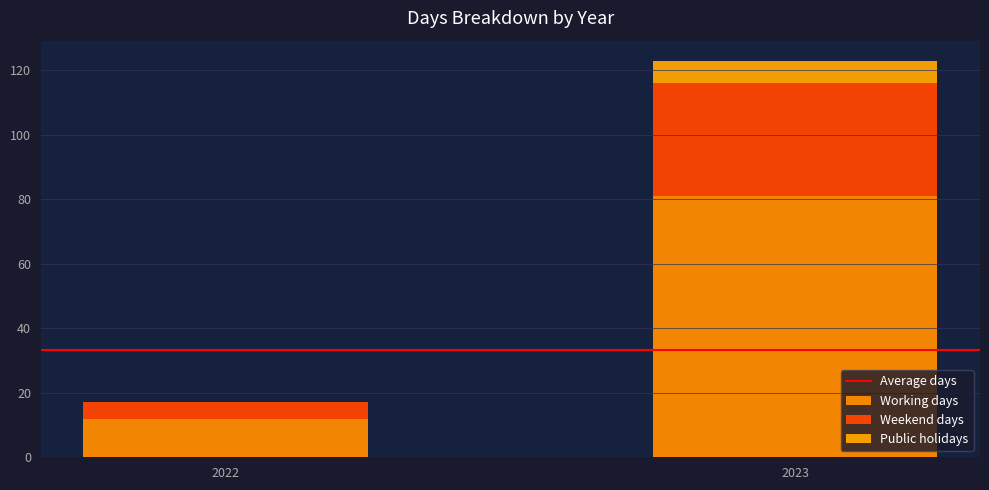

Are the bars grouped side by side (vs. stacked)?

No